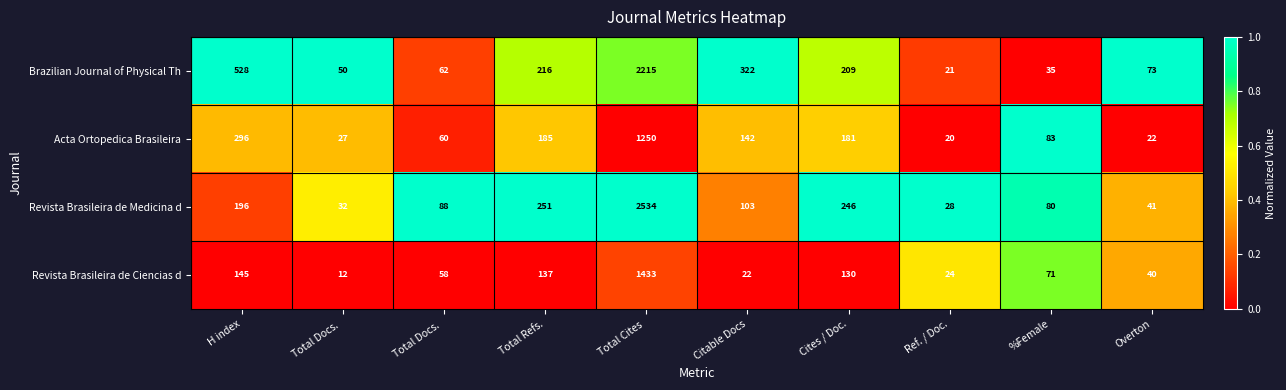

How many data points in Acta Ortopedica Brasileira are less than 142?

5